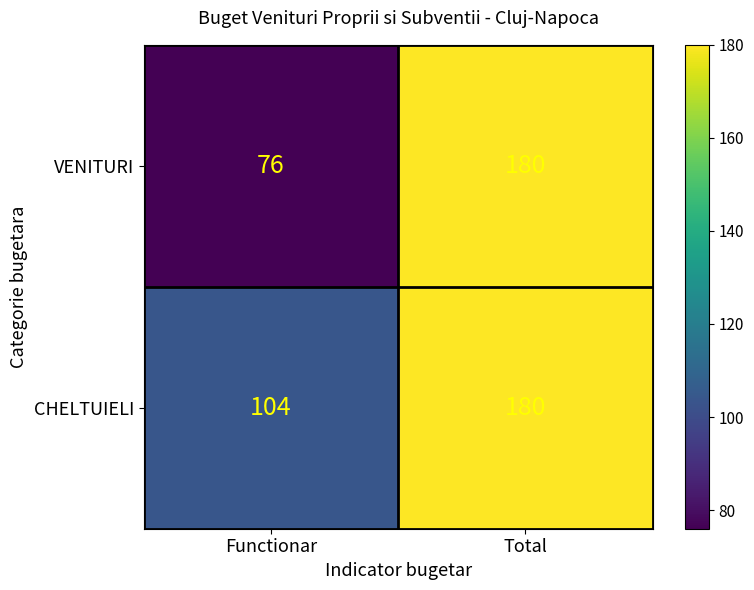

What is the sum of the VENITURI values at Total and Functionar?

256